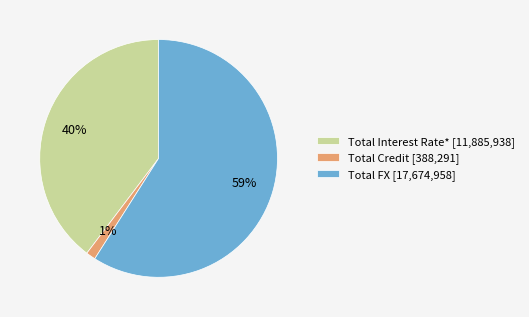

How many slices are in this pie chart?

3